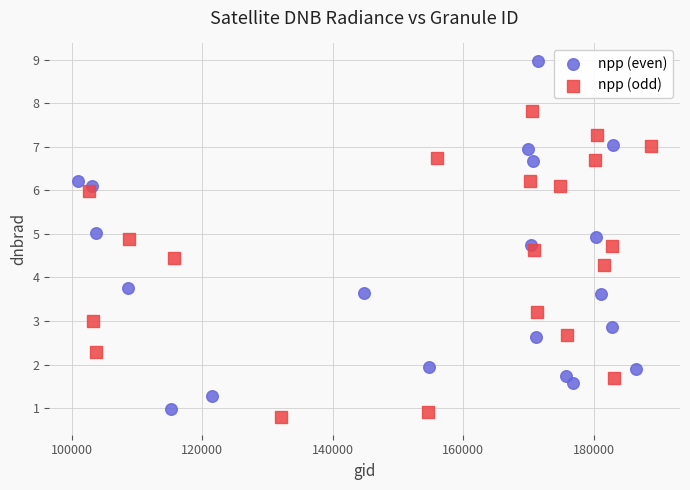

Which series contains the lowest Y value?

npp (odd)